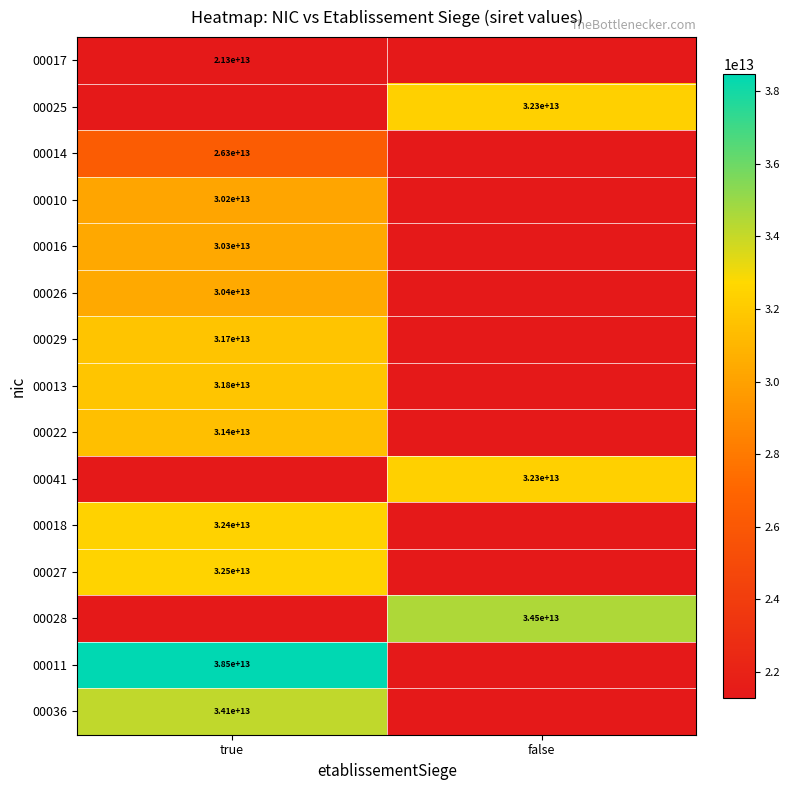

The 00014 series shows 26300000000000 at true. True or false?

True